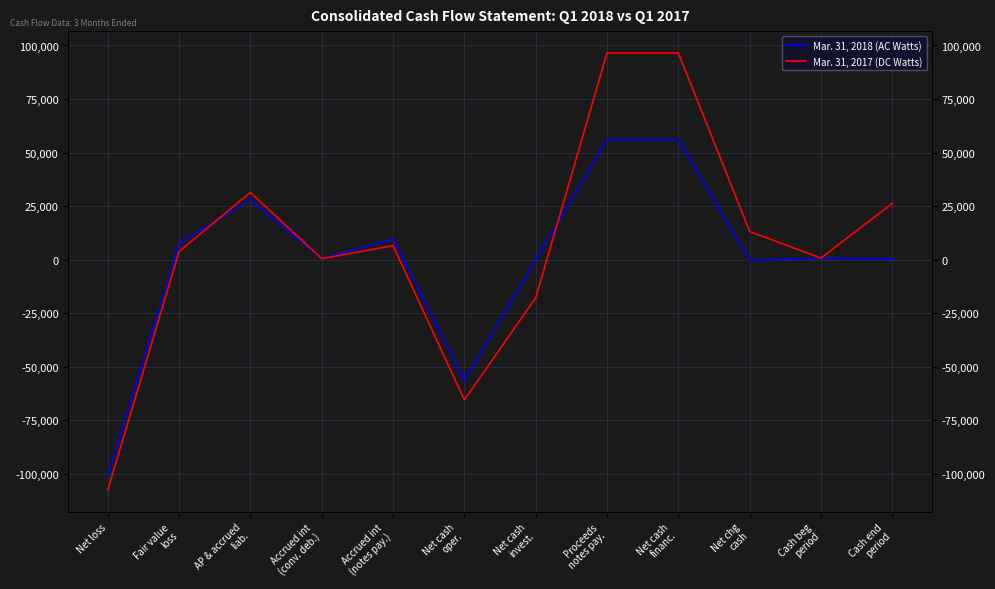

What is the average value of the Mar. 31, 2018 (AC Watts) series?

81